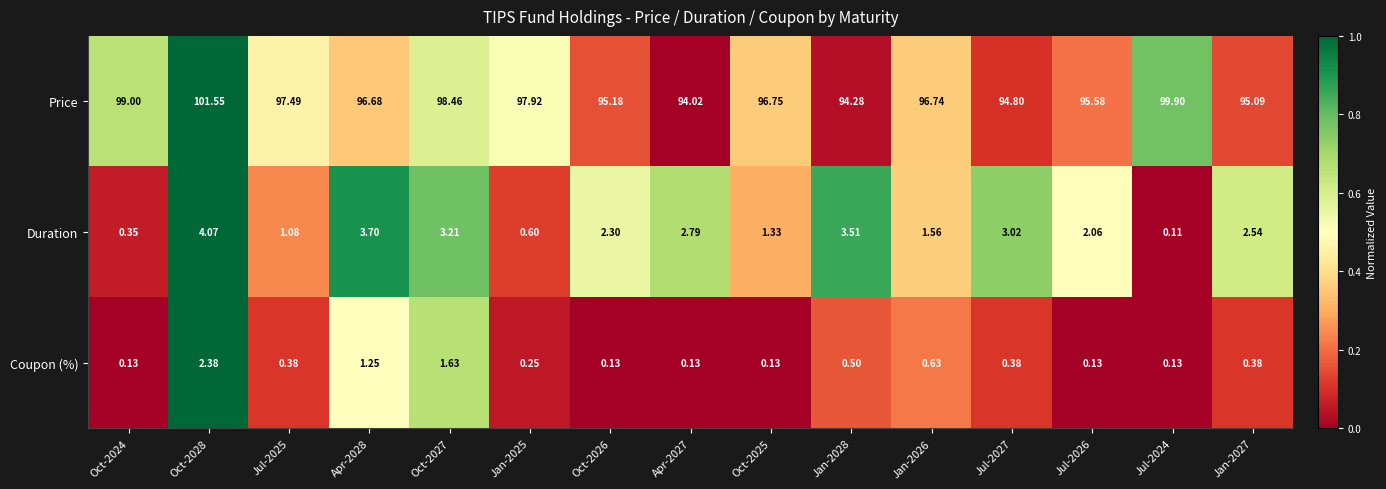

Is the value of Duration at Oct-2025 greater than the value of Coupon (%) at Apr-2028?

Yes